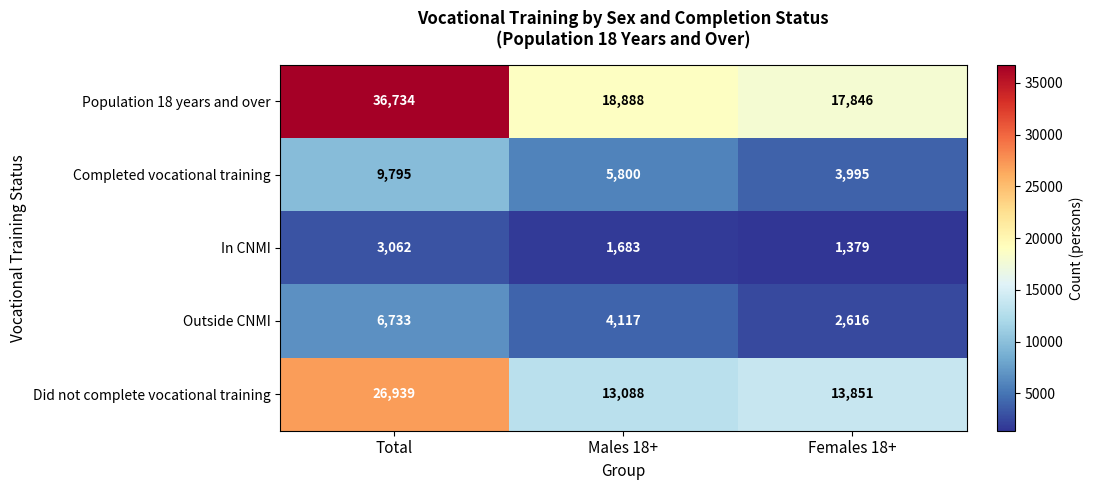

How many data points does each series have?

3